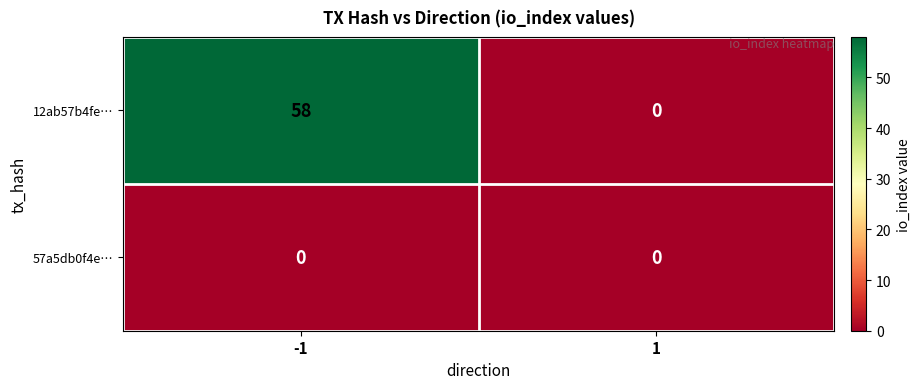

What is the spread (max minus min) of values at -1?

58